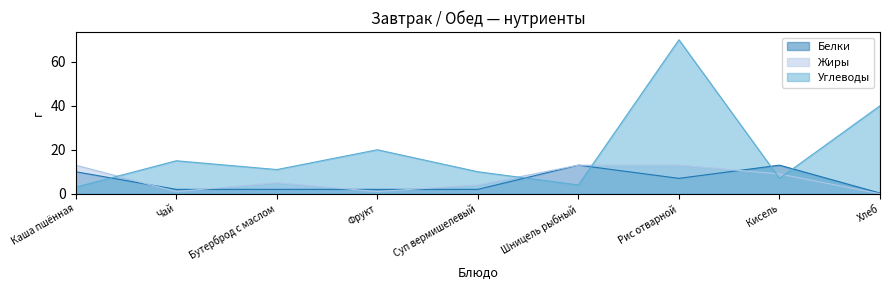

Which series has the widest spread of values?

Углеводы